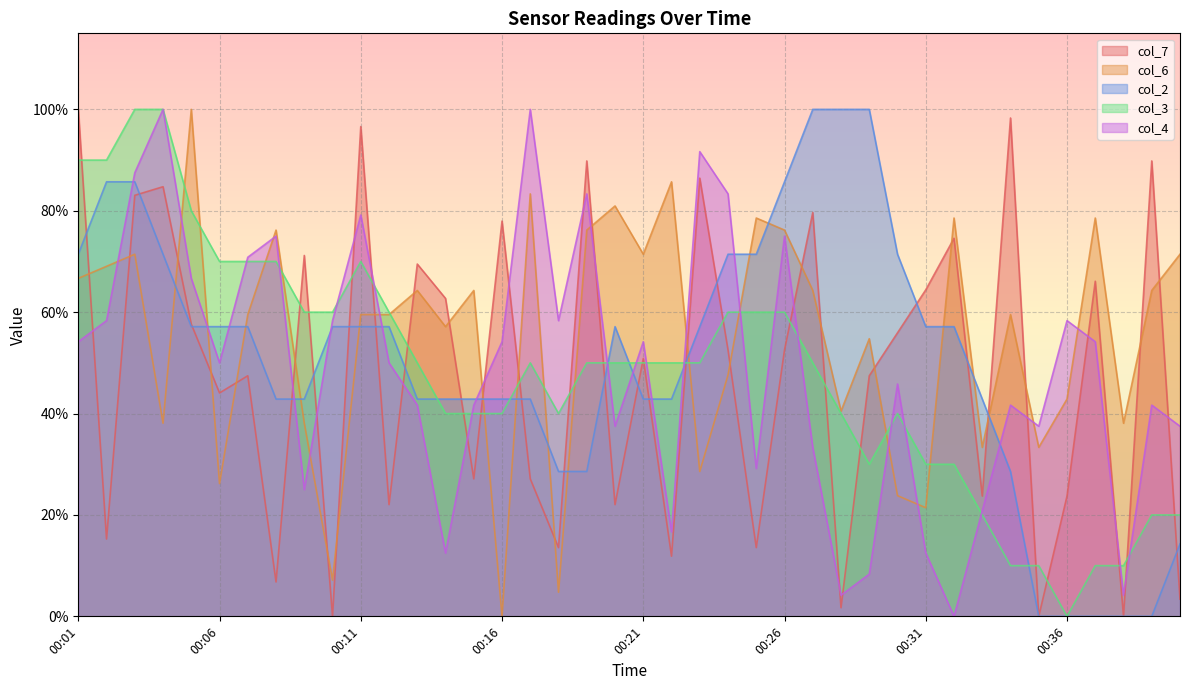

The col_4 series shows 75.0 at 00:26. True or false?

True